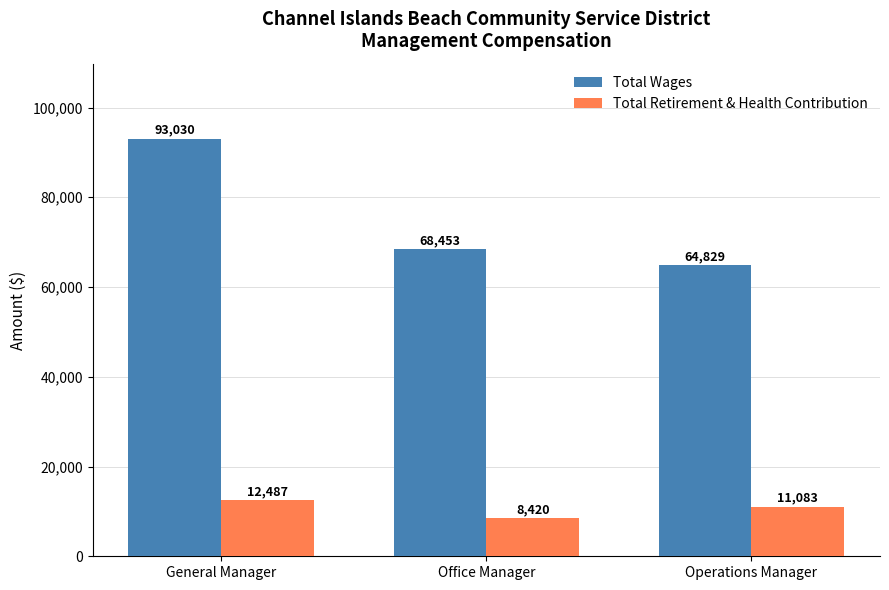

What is the difference between the maximum and minimum values in the Total Retirement & Health Contribution series?

4067